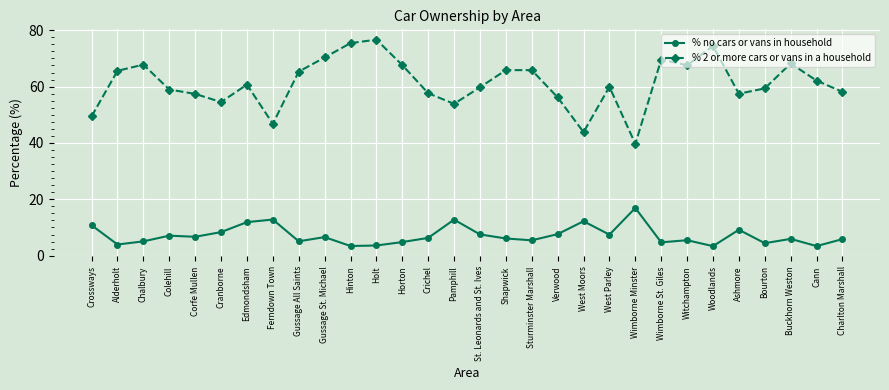

What are all the series names shown in the legend?

% no cars or vans in household, % 2 or more cars or vans in a household